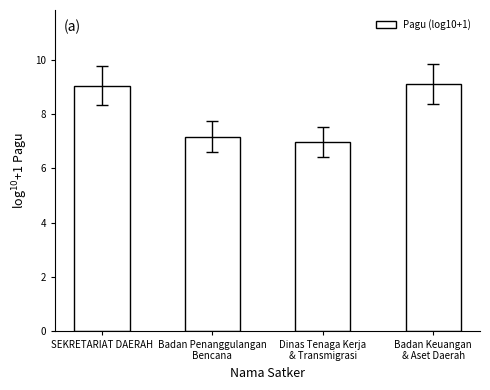

What is the smallest value displayed?

7.0